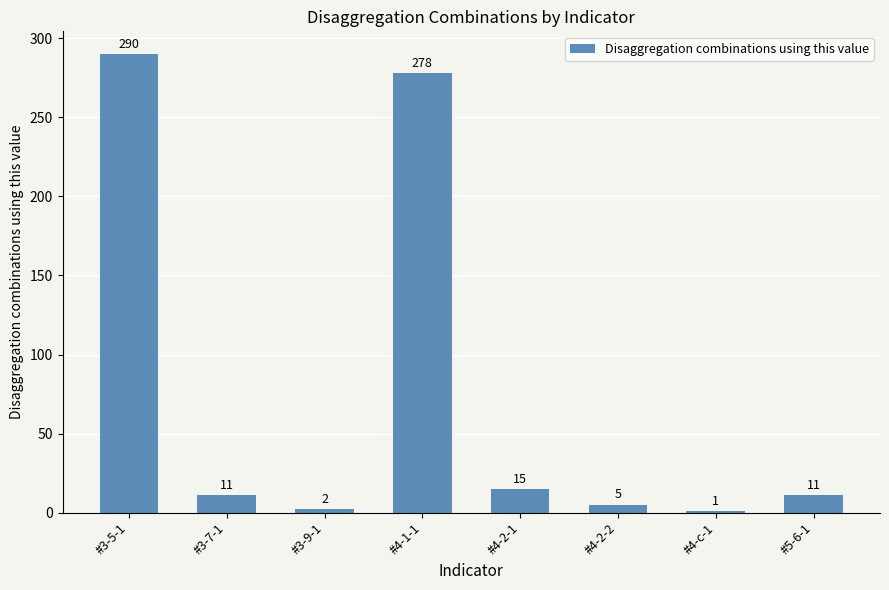

What is the sum of the values at #3-5-1 and #4-1-1?

568